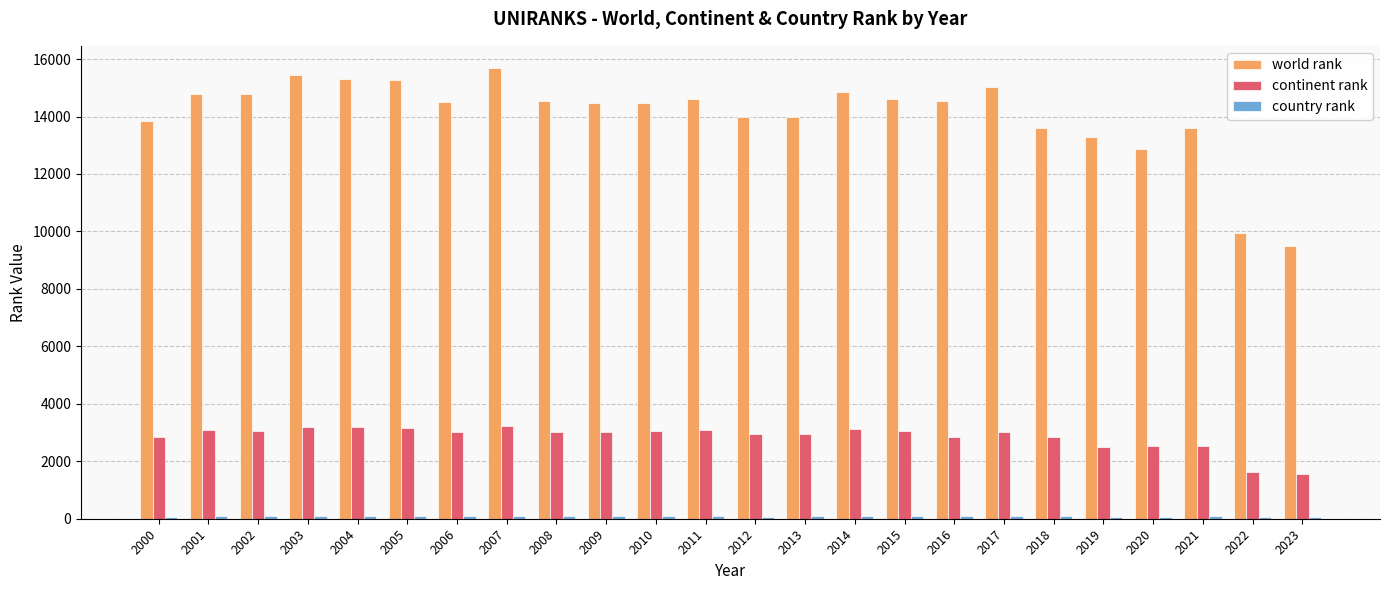

What is the difference between the maximum and second lowest values in the continent rank series?

1608